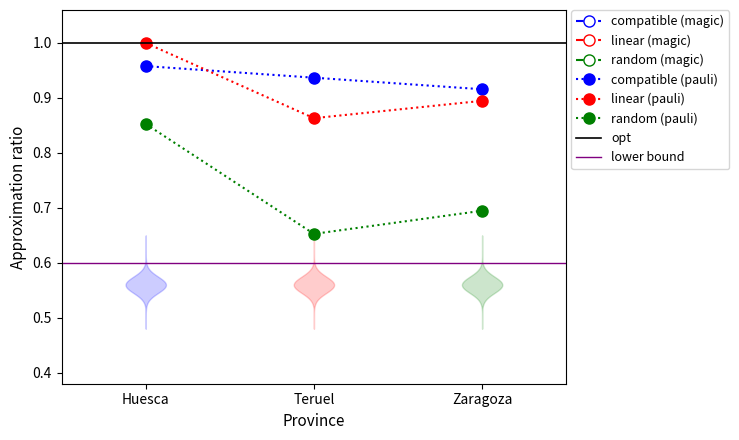

What is the difference between the highest and lowest values at Huesca?

0.8